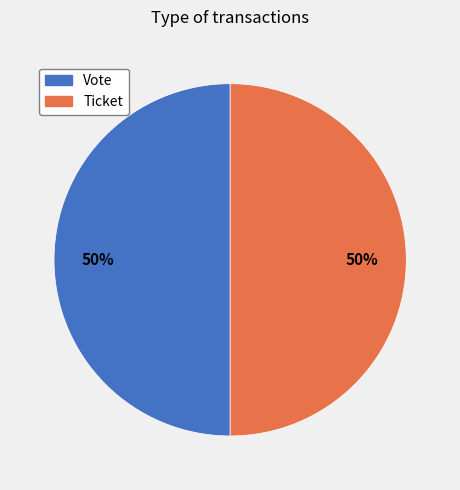

Do Ticket and Vote together represent more than half of the pie?

Yes